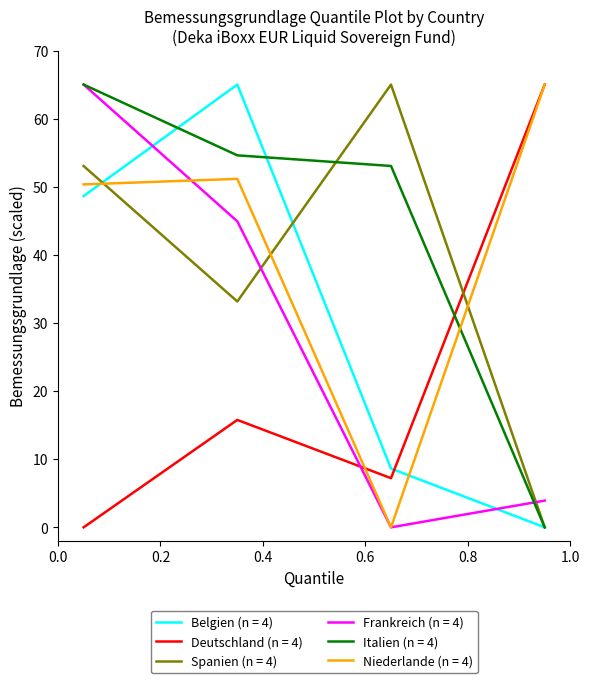

What are all the series names shown in the legend?

Belgien (n = 4), Deutschland (n = 4), Spanien (n = 4), Frankreich (n = 4), Italien (n = 4), Niederlande (n = 4)